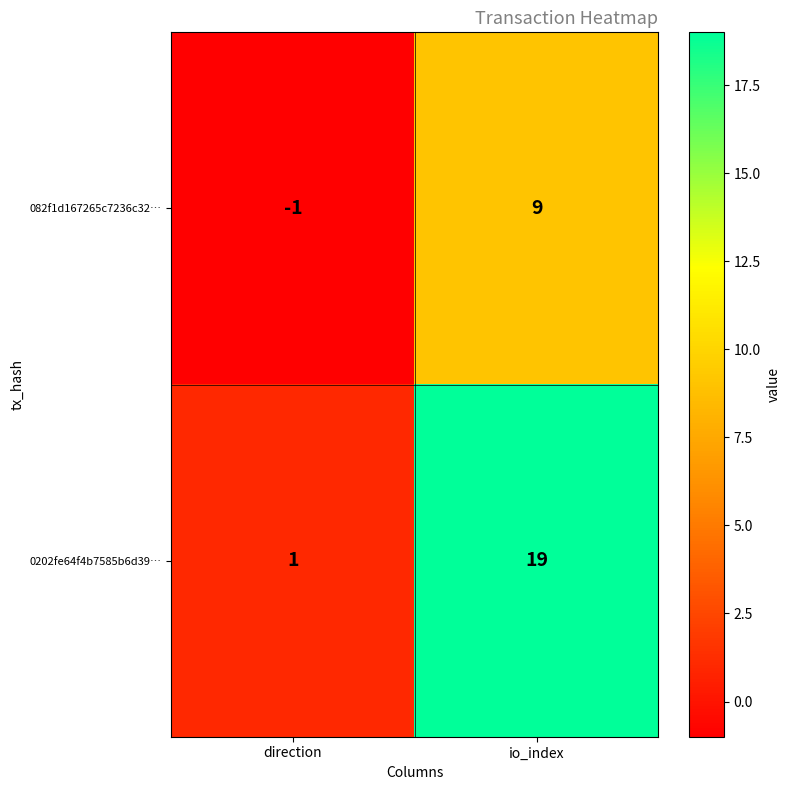

Reading left to right, transcribe all the data shown in this chart.

082f1d167265c7236c32…: -1	9
0202fe64f4b7585b6d39…: 1	19